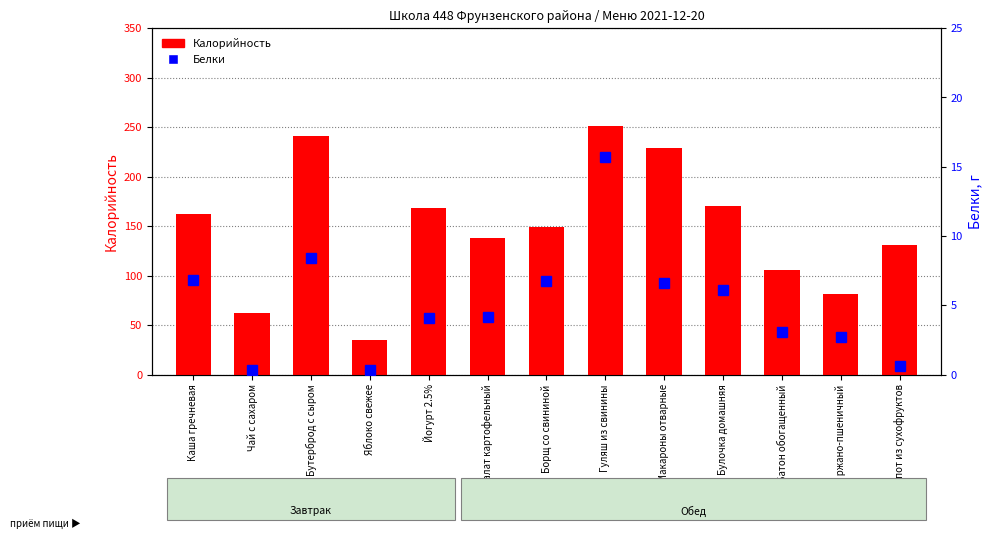

What is the label of the 8th bar from the left?

Гуляш из свинины